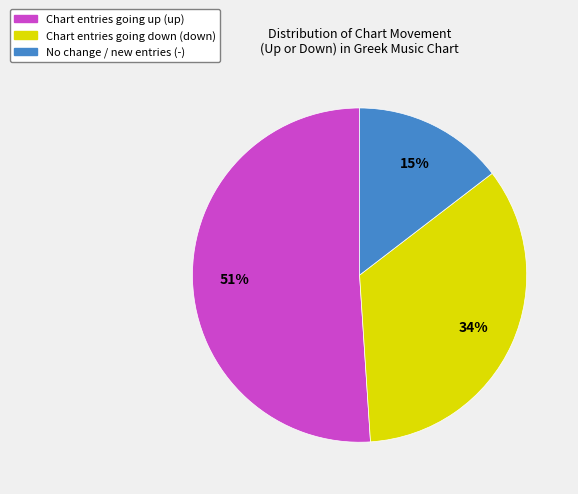

Between Chart entries going up (up) and No change / new entries (-), which is larger?

Chart entries going up (up)